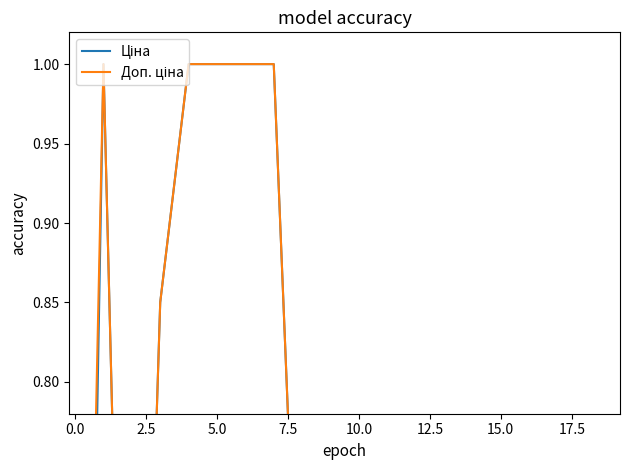

List the series in order of their overall mean, lowest first.

Ціна, Доп. ціна